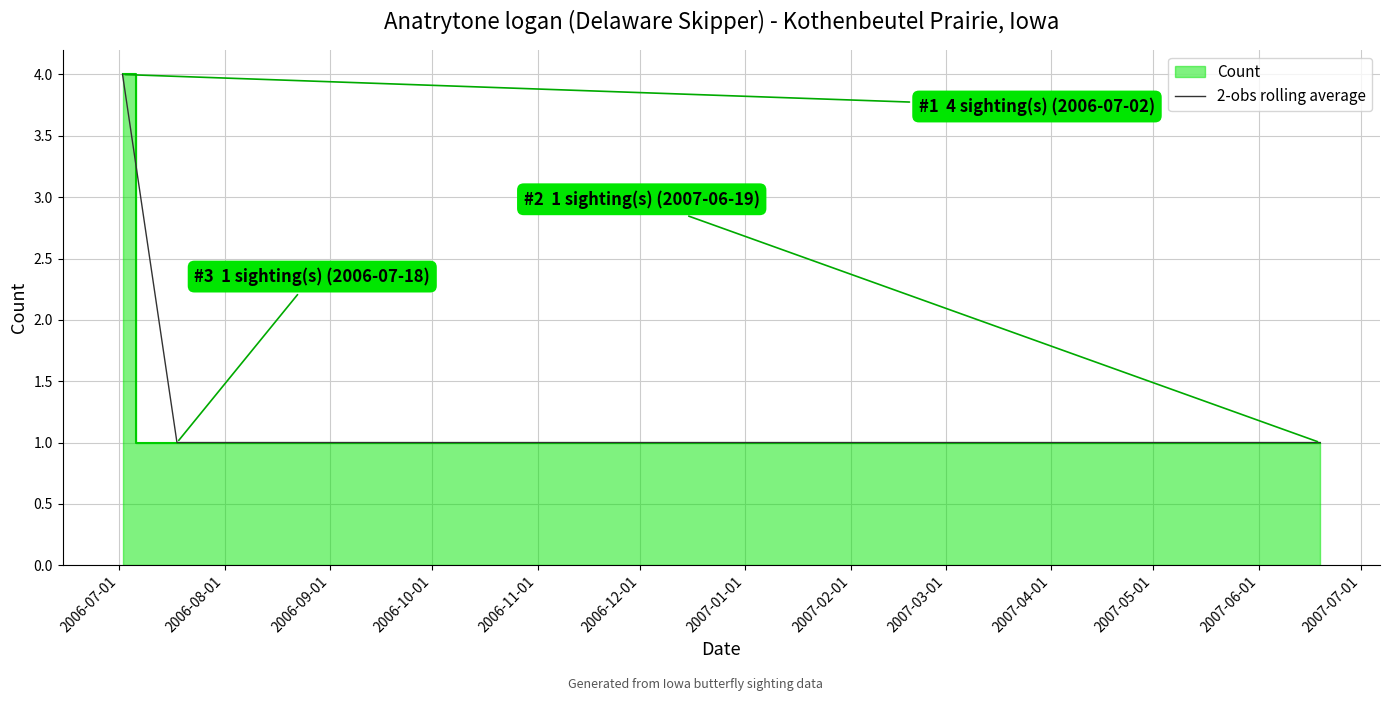

True or false: 2-obs rolling average has more than 1 points higher than both neighbors.

False